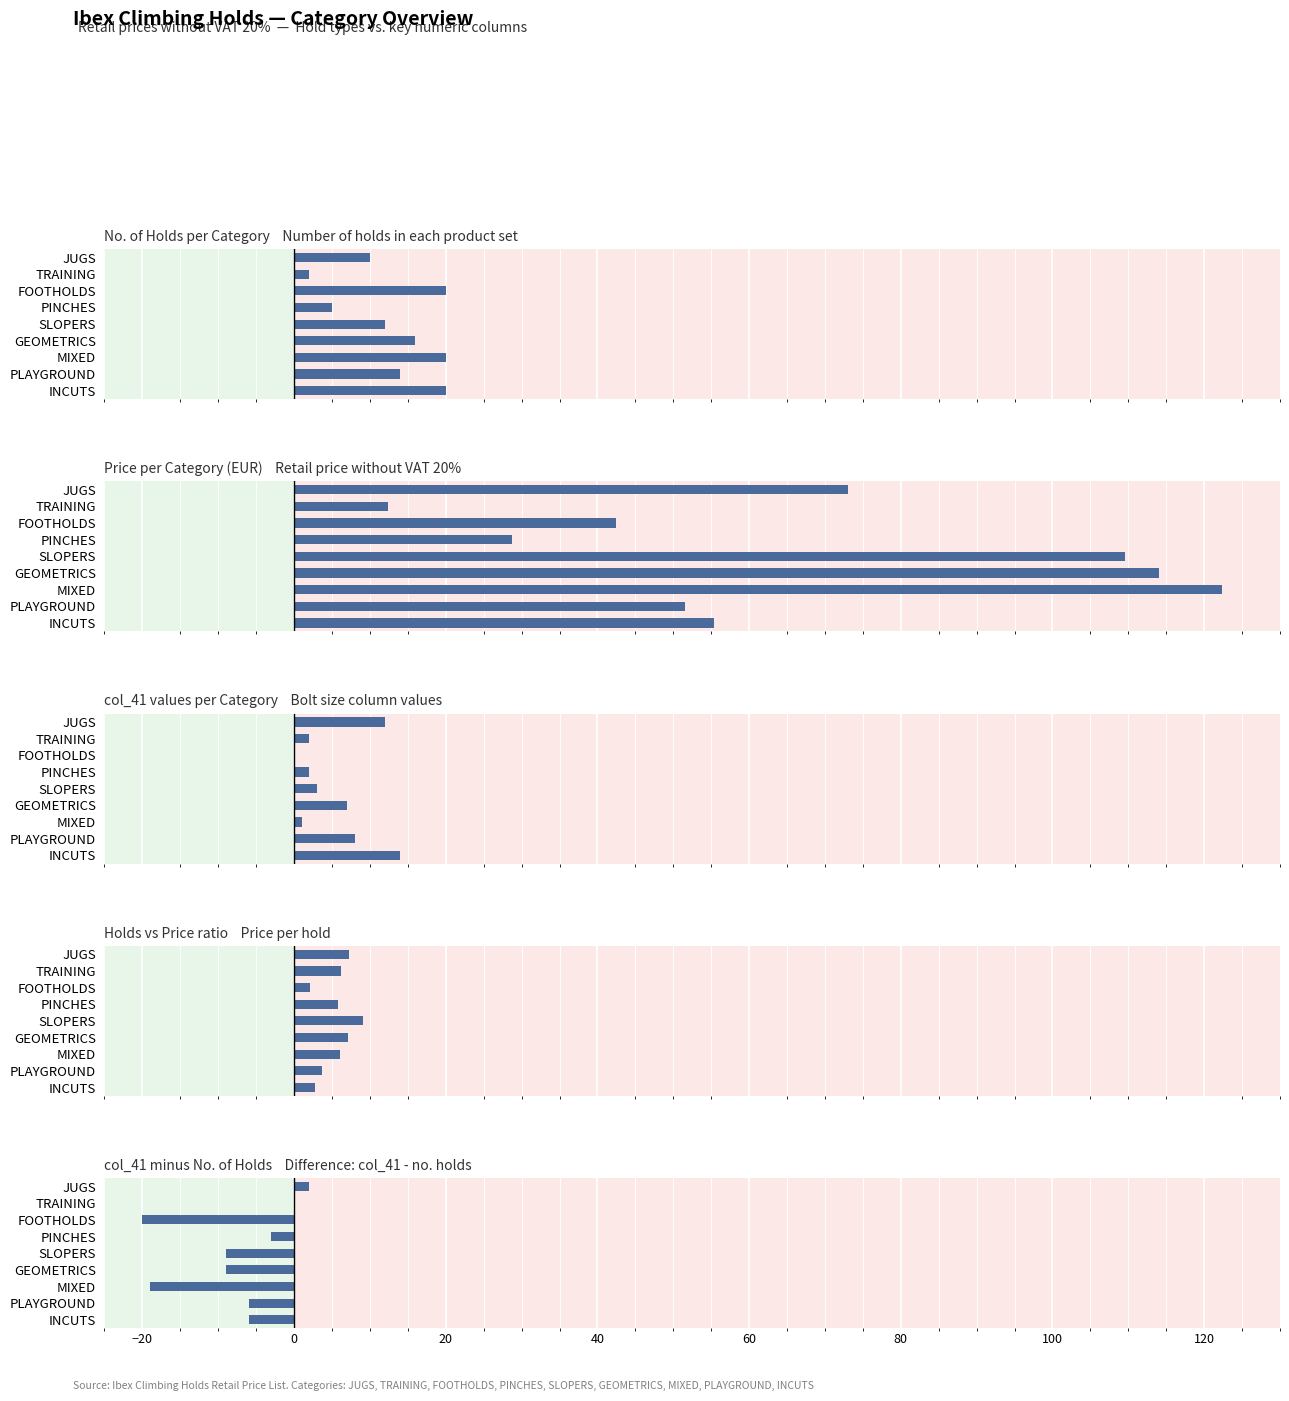

What is the sum of all Holds vs Price ratio values?

50.2